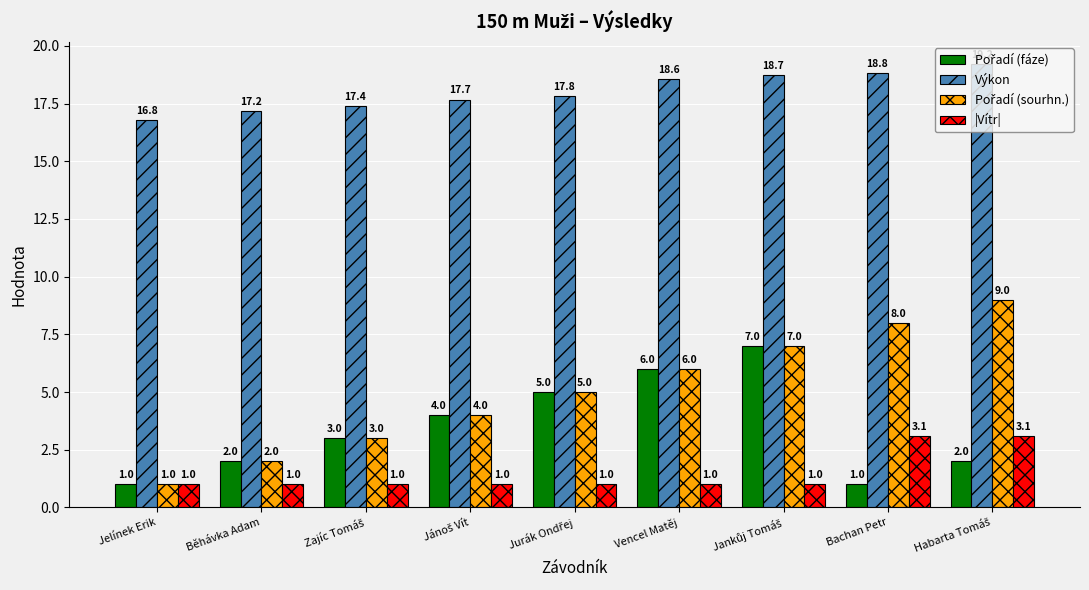

What is the minimum value shown in the chart?

1.0